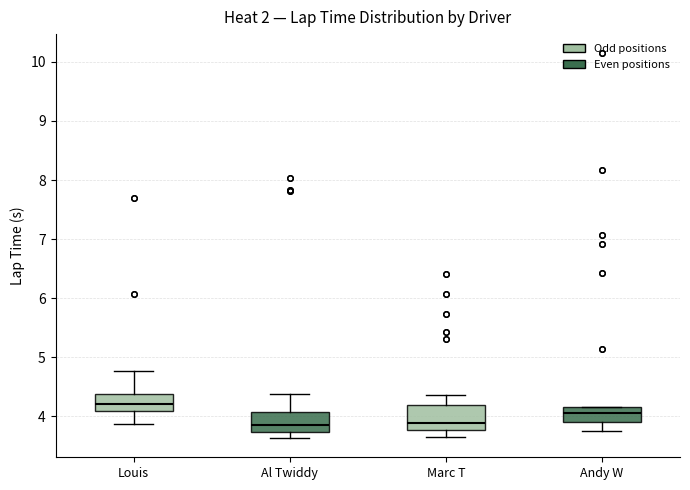

Which box's median line is the highest?

Louis